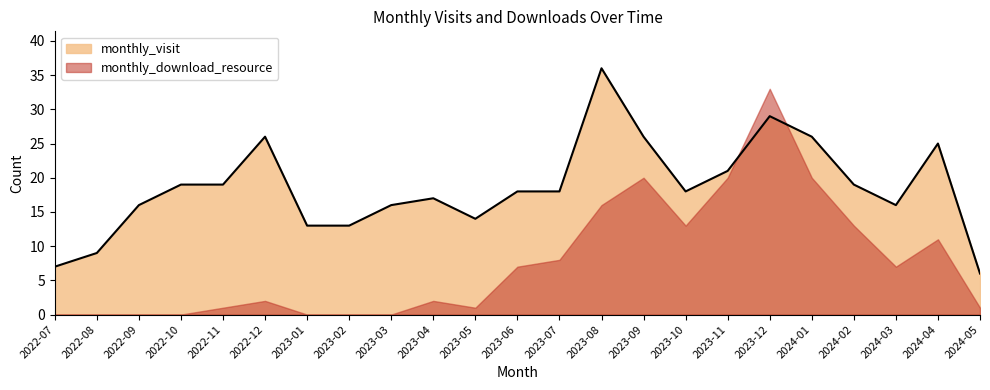

Read the value at 2023-06, to the nearest 5.

20